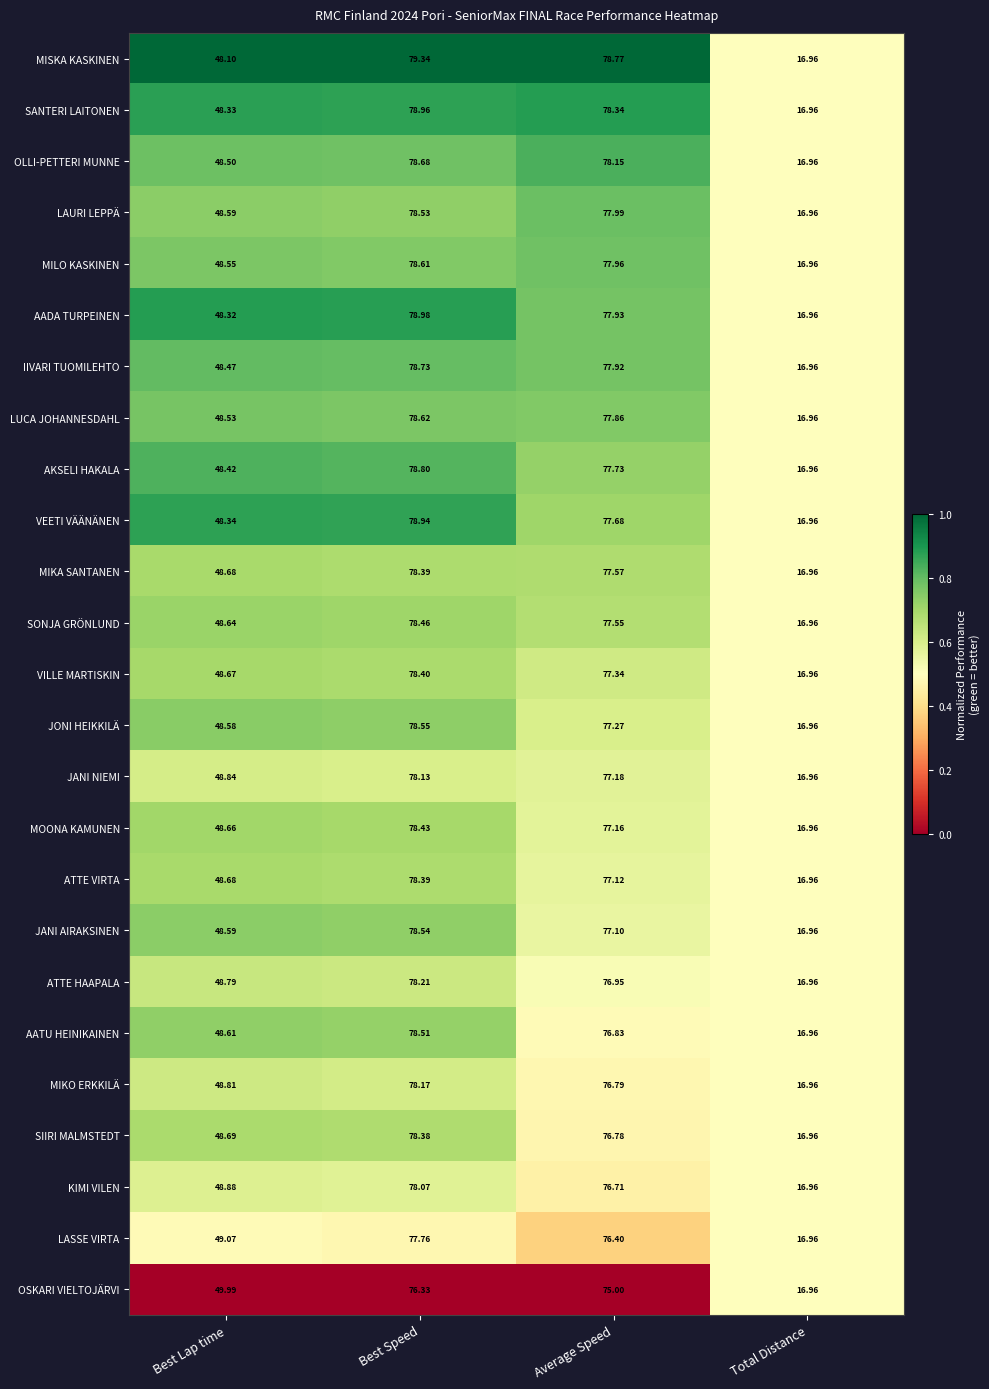

Which category has the highest value across all series?

Best Speed